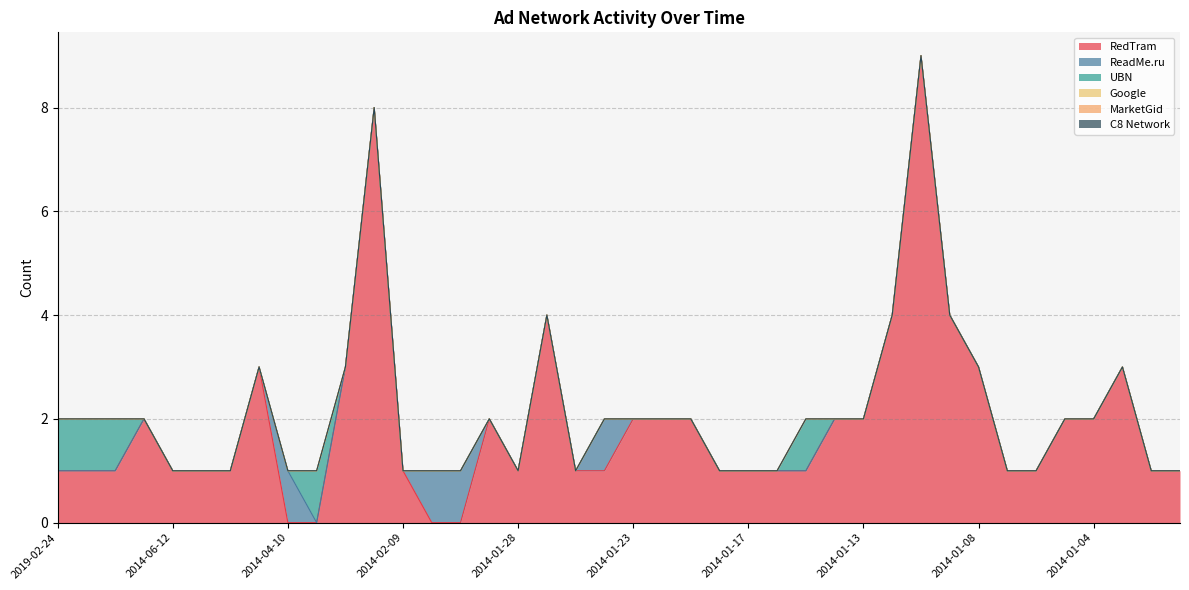

At 2014-01-05, list the series in order from smallest to largest.

ReadMe.ru, UBN, Google, MarketGid, C8 Network, RedTram